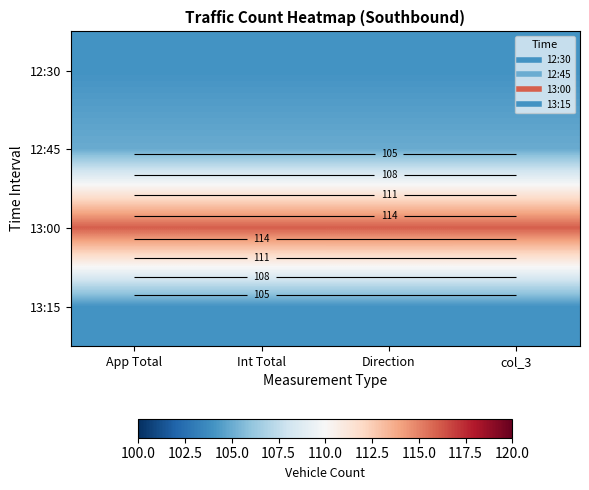

What is the approximate value of 12:45 at Direction?

105